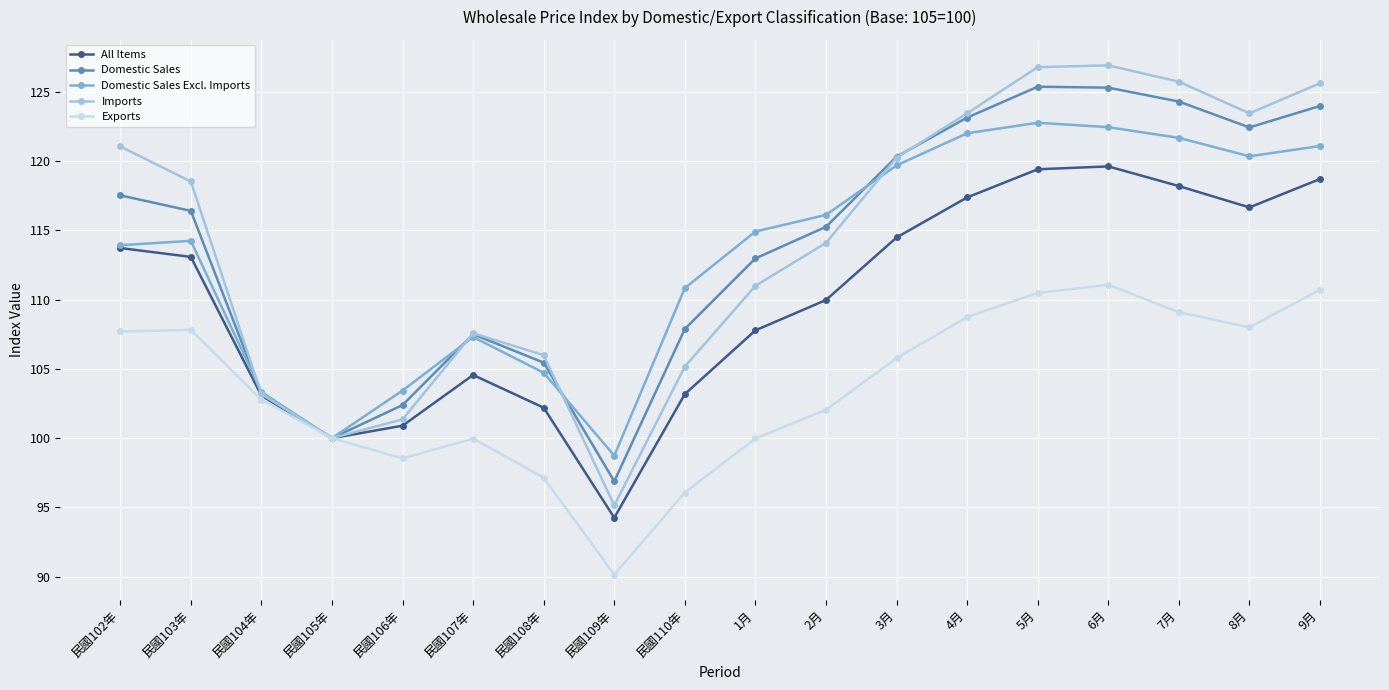

What is the difference between the highest and lowest values at 3月?

14.5